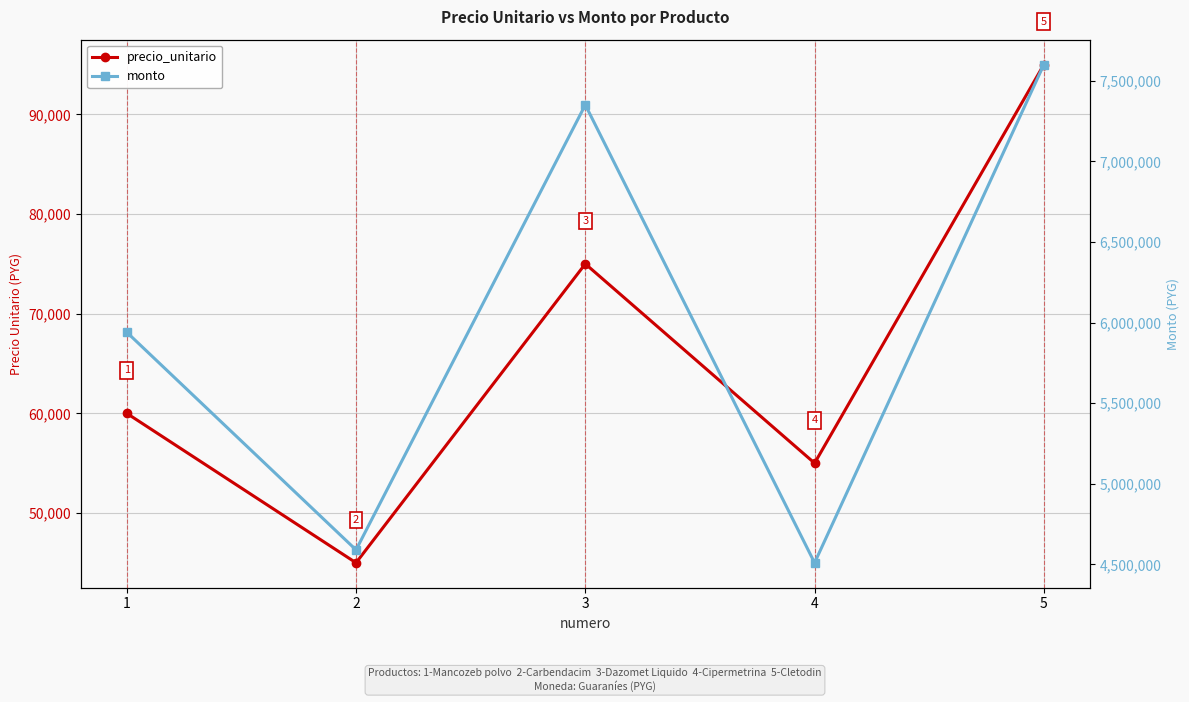

How many data points does each series have?

5